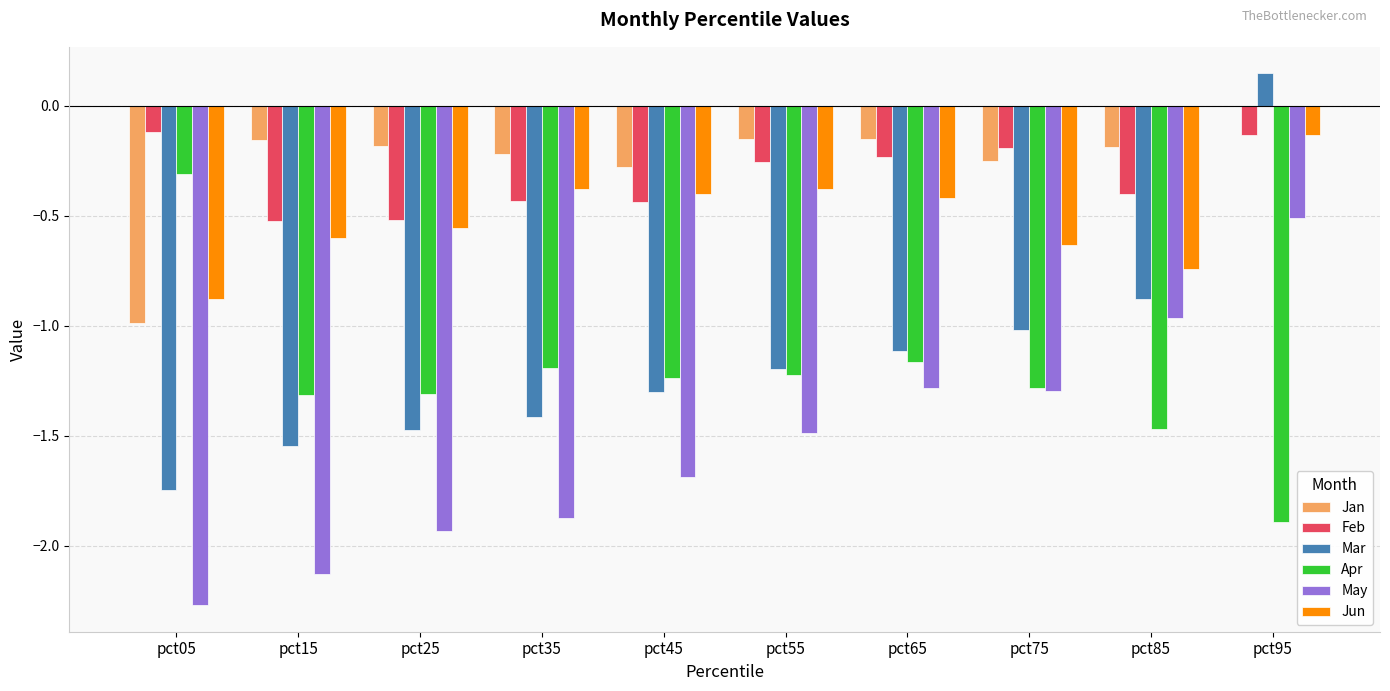

The value of Jan at pct45 is -0.3. True or false?

True